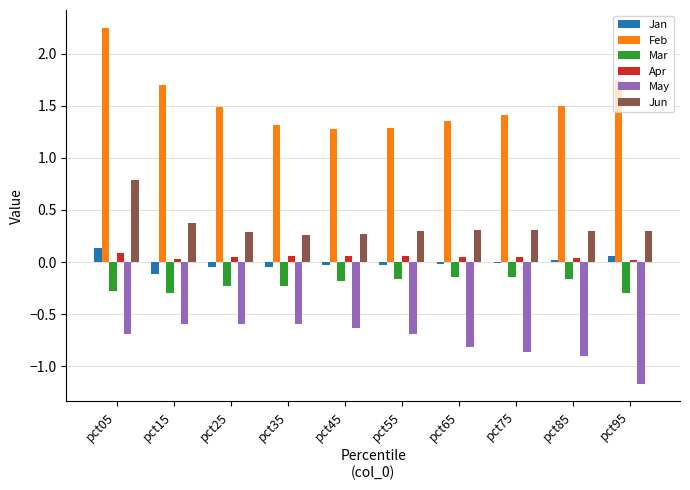

Which label corresponds to the smallest value in the chart?

pct95